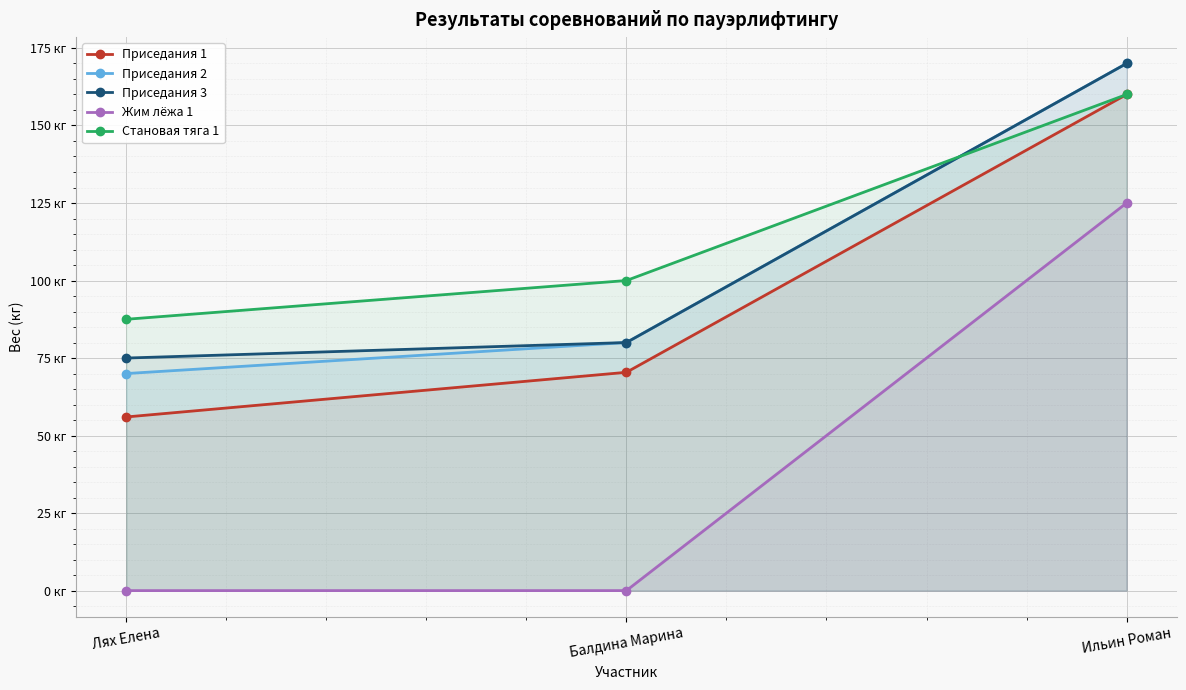

What are all the series names shown in the legend?

Приседания 1, Приседания 2, Приседания 3, Жим лёжа 1, Становая тяга 1